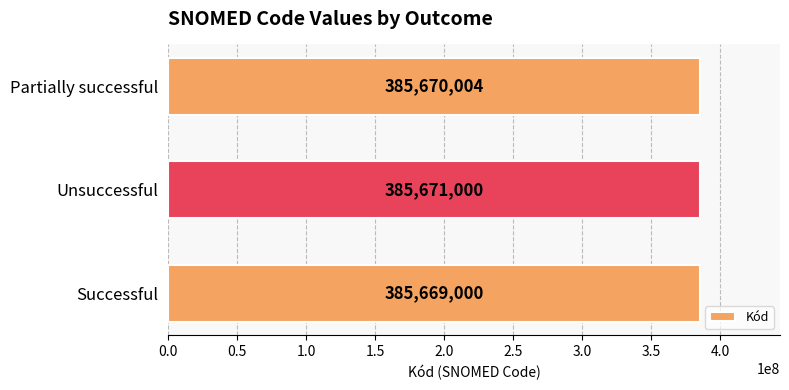

Does the chart contain any negative values?

No